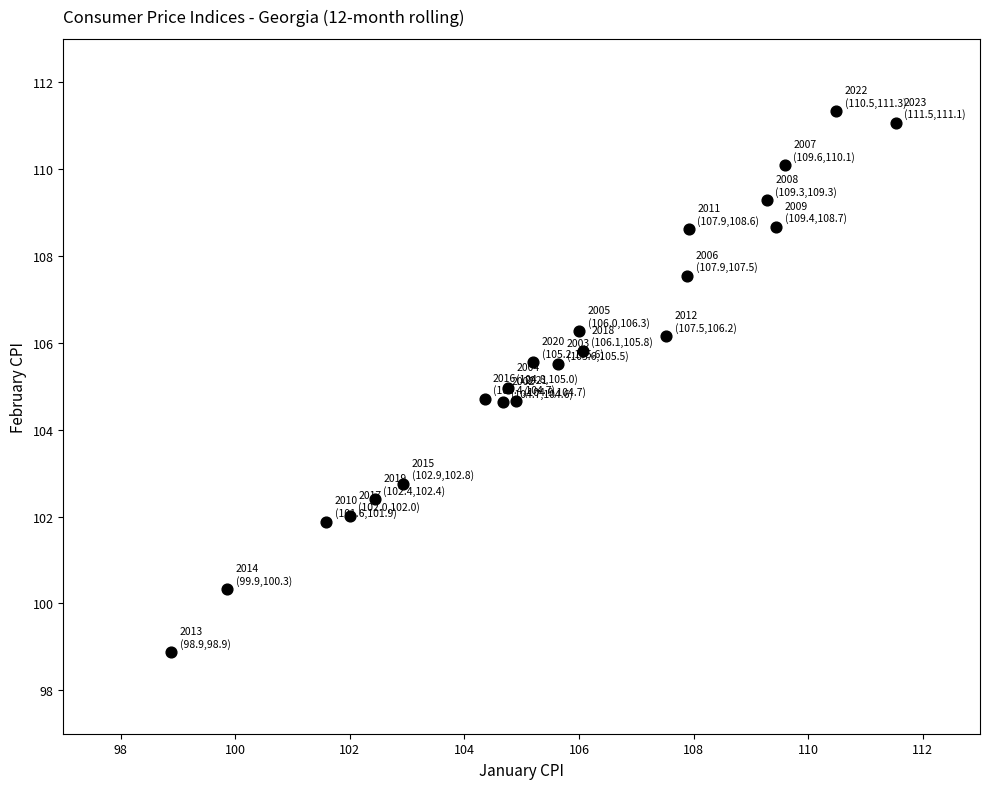

What is the range of Y values (max minus min)?

12.5